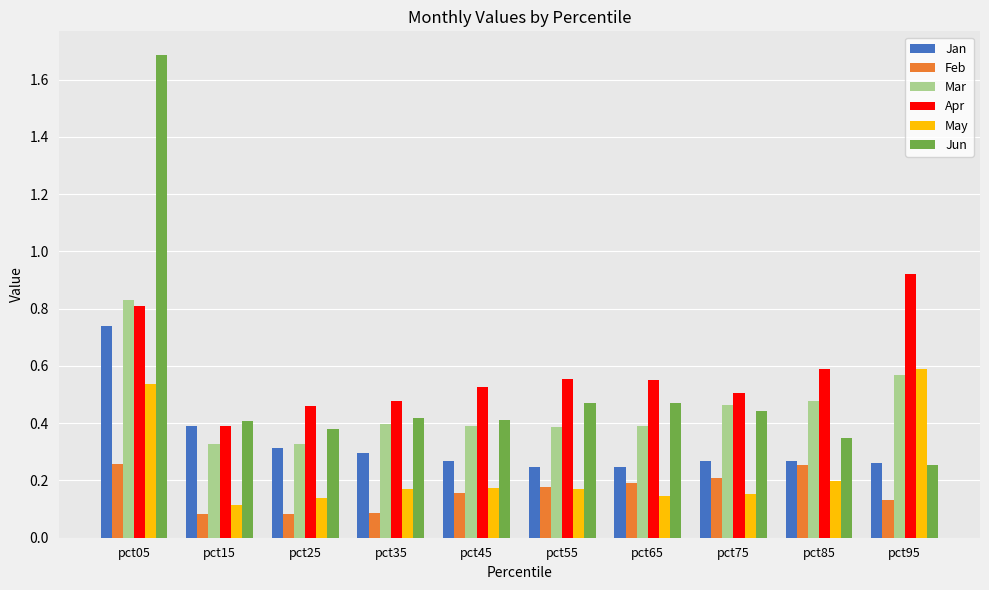

The Jun series shows 0.3 at pct95. True or false?

True